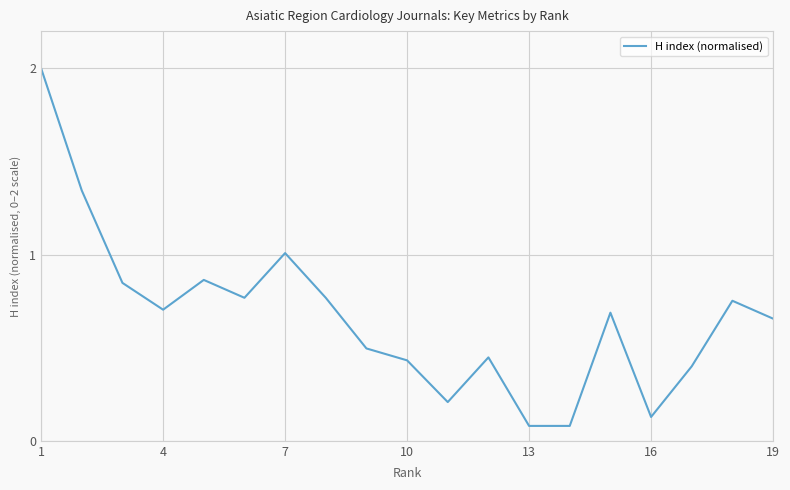

What is the greatest value displayed?

2.0